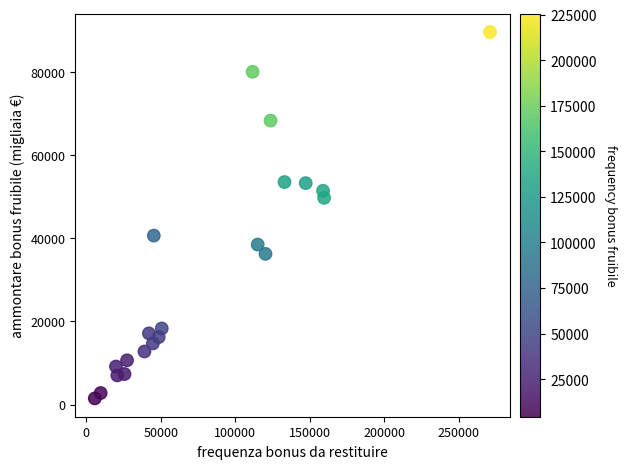

What is the range of Y values (max minus min)?

88204